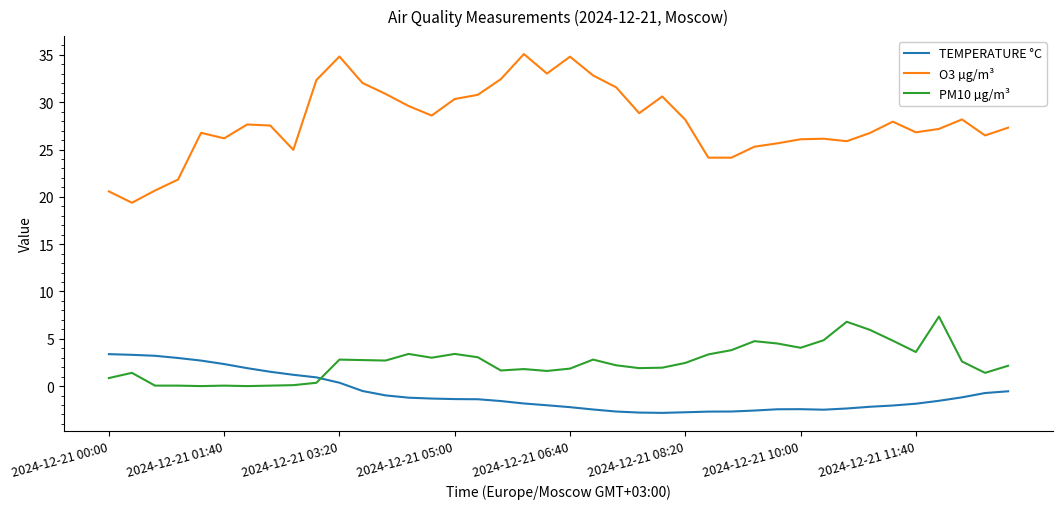

Rank the series by their maximum value, from highest to lowest.

O3 µg/m³, PM10 µg/m³, TEMPERATURE °C